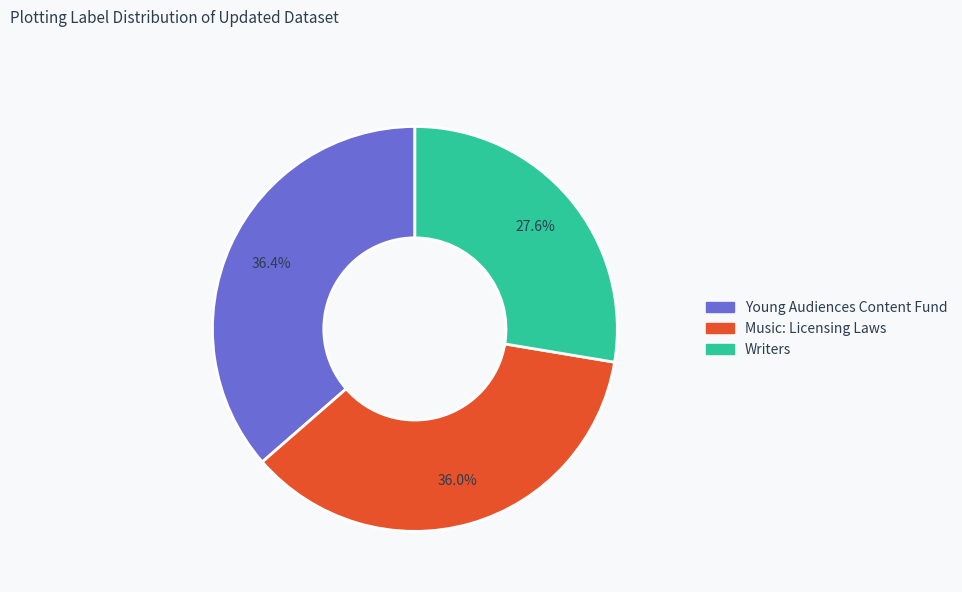

Is there a majority slice in this chart?

No